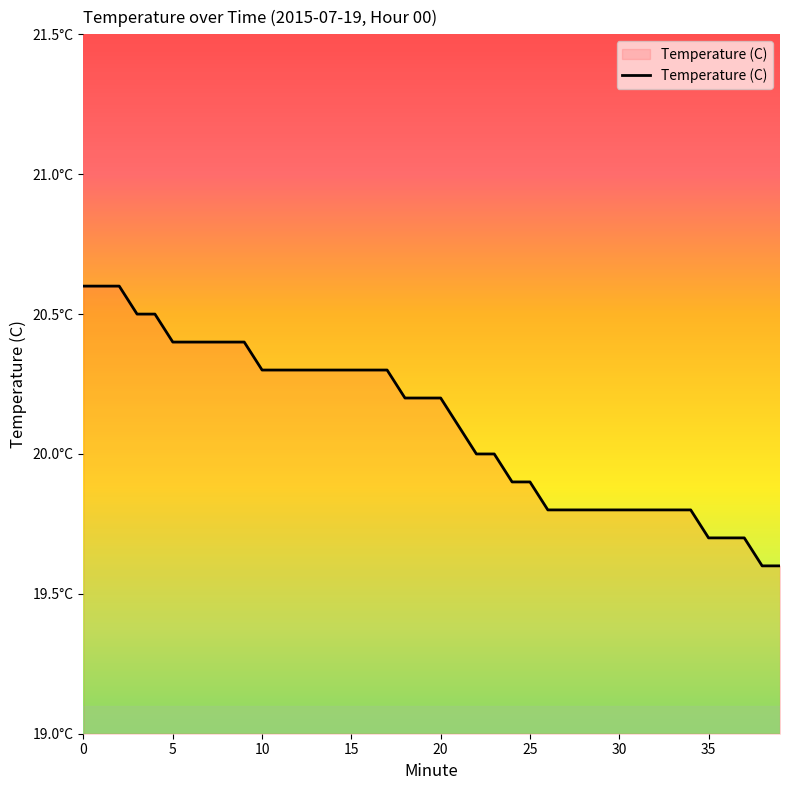

Is this an area chart (filled region under the line)?

Yes